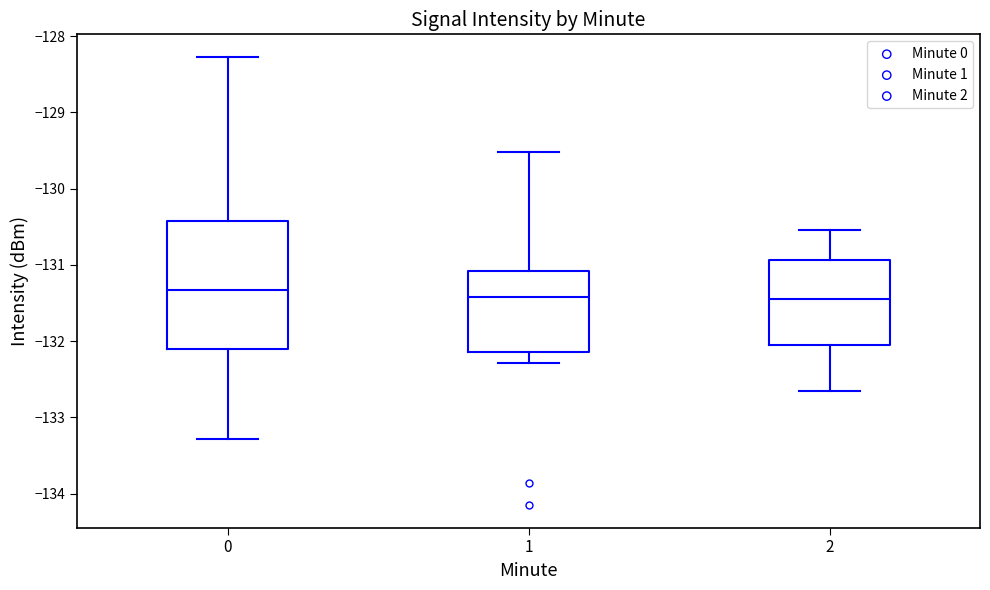

Where does the median line of the box at x = 1 sit on the y-axis? The values are not printed on the chart, so give them approximately, as read against the axis.

-131.4